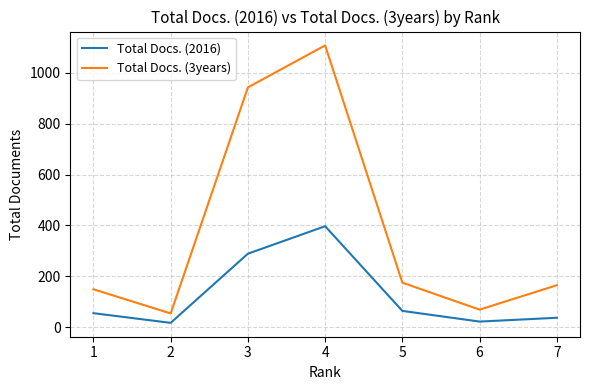

What is the sum of all Total Docs. (2016) values?

881